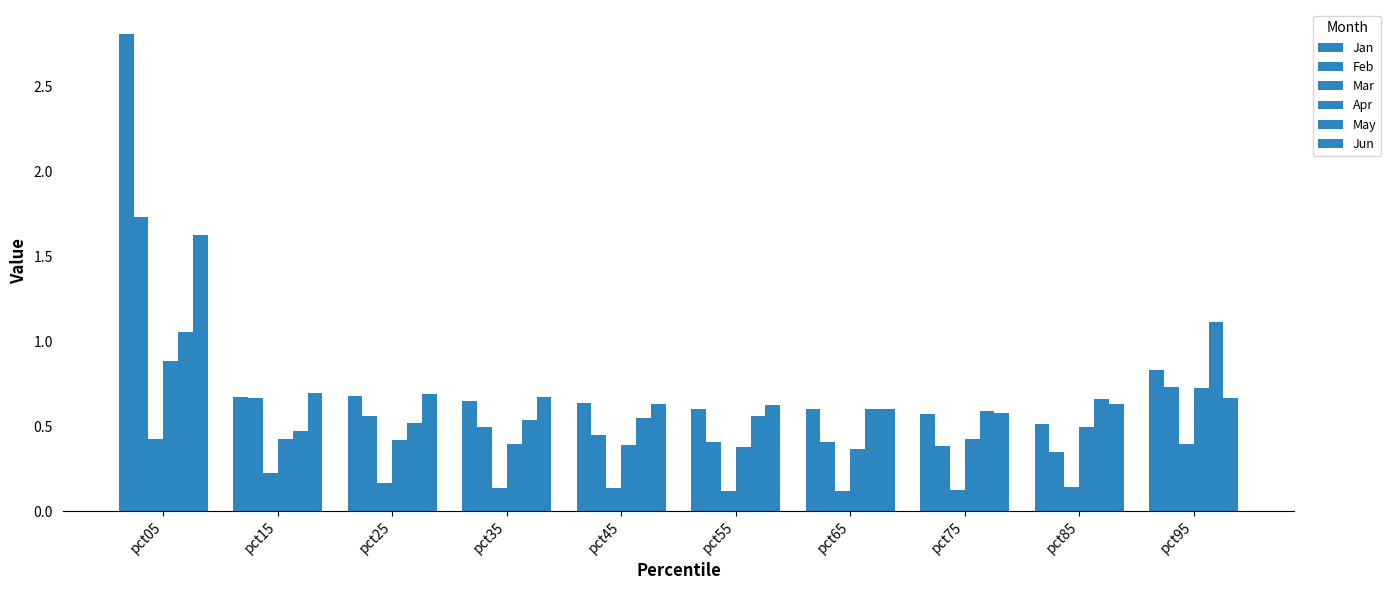

What is the average value of the Apr series?

0.5